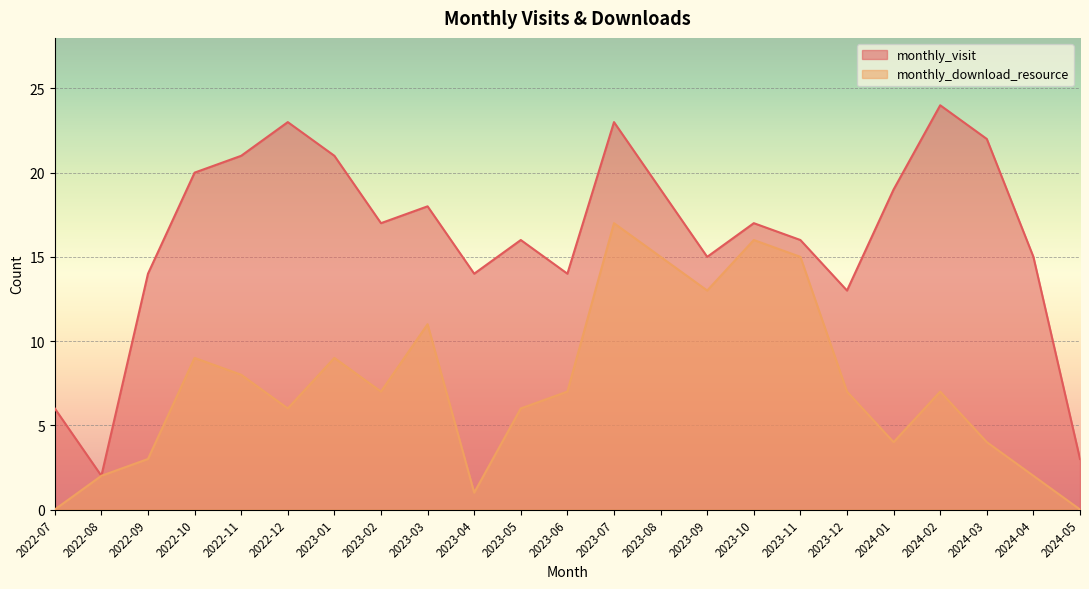

Is the value of monthly_visit at 2024-01 greater than the value of monthly_download_resource at 2023-03?

Yes